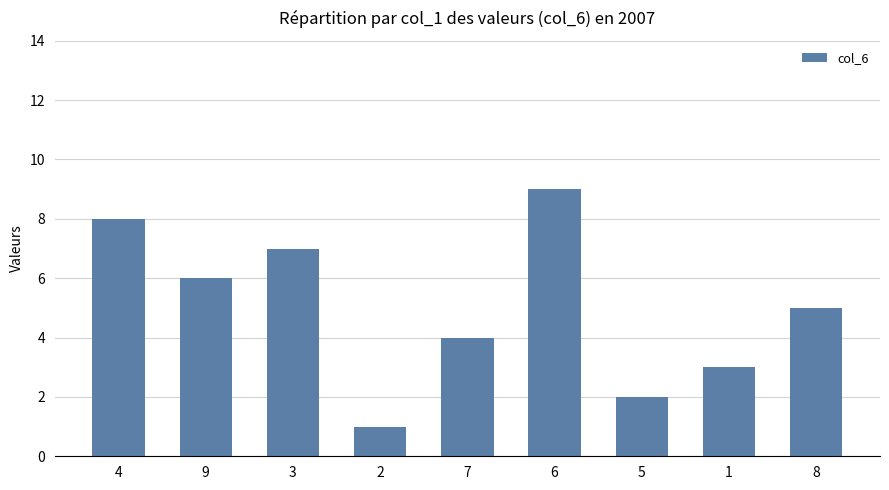

Is it true that the value at 9 is 6?

True